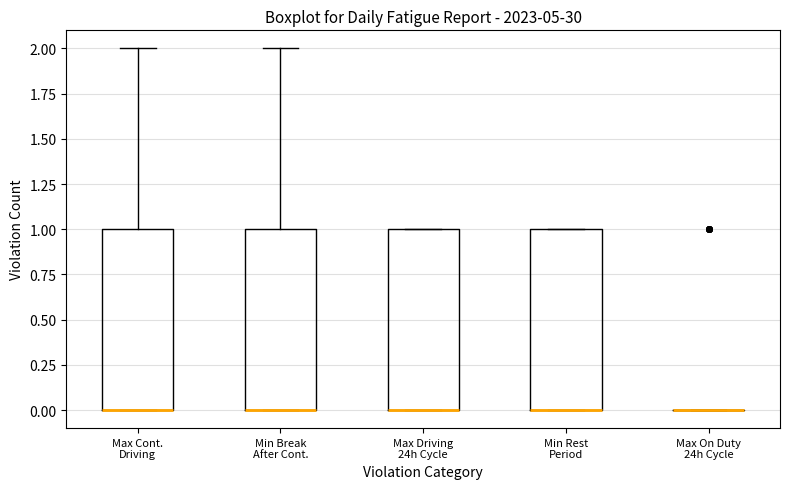

Reading left to right, transcribe this box plot: for each box, give where its median line is, the range the box spans, and where its two whiskers end, as read against the y-axis. The values are not printed on the chart, so give them approximately, as read against the axis.

Max Cont. Driving: median 0 (drawn on the box's lower edge), box 0 to 1, whiskers 0 to 2
Min Break After Cont.: median 0 (drawn on the box's lower edge), box 0 to 1, whiskers 0 to 2
Max Driving 24h Cycle: median 0 (drawn on the box's lower edge), box 0 to 1, whiskers 0 to 1
Min Rest Period: median 0 (drawn on the box's lower edge), box 0 to 1, whiskers 0 to 1
Max On Duty 24h Cycle: box collapsed to a line at 0, whiskers 0 to 0